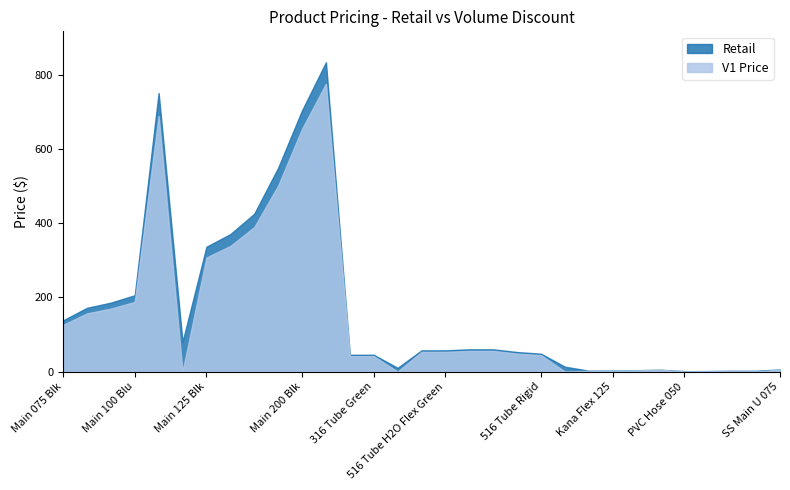

In V1 Price, how many points are lower than both neighbors (excluding endpoints)?

5